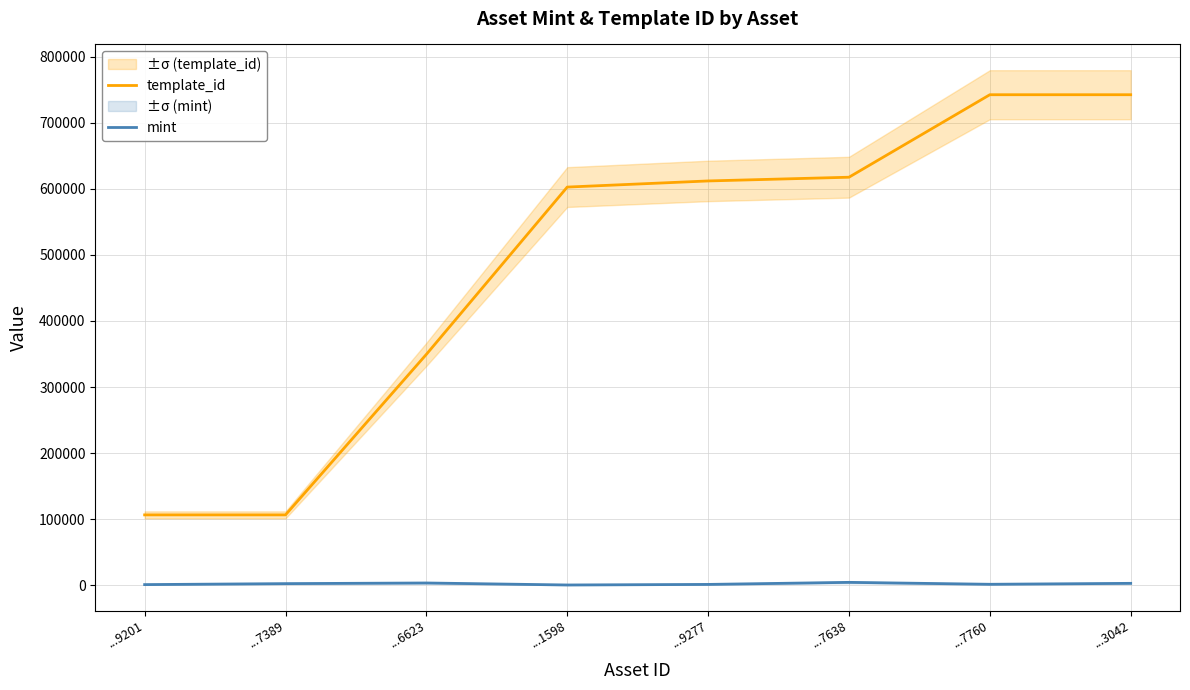

How many categories are shown in the chart?

8